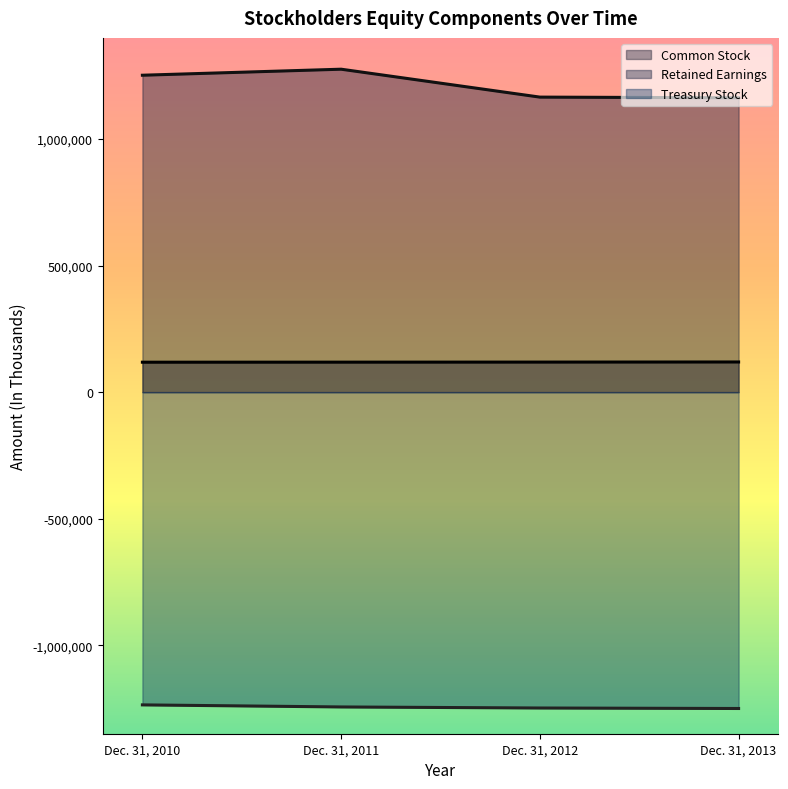

Is the value of Common Stock at Dec. 31, 2010 greater than the value of Treasury Stock at Dec. 31, 2013?

Yes